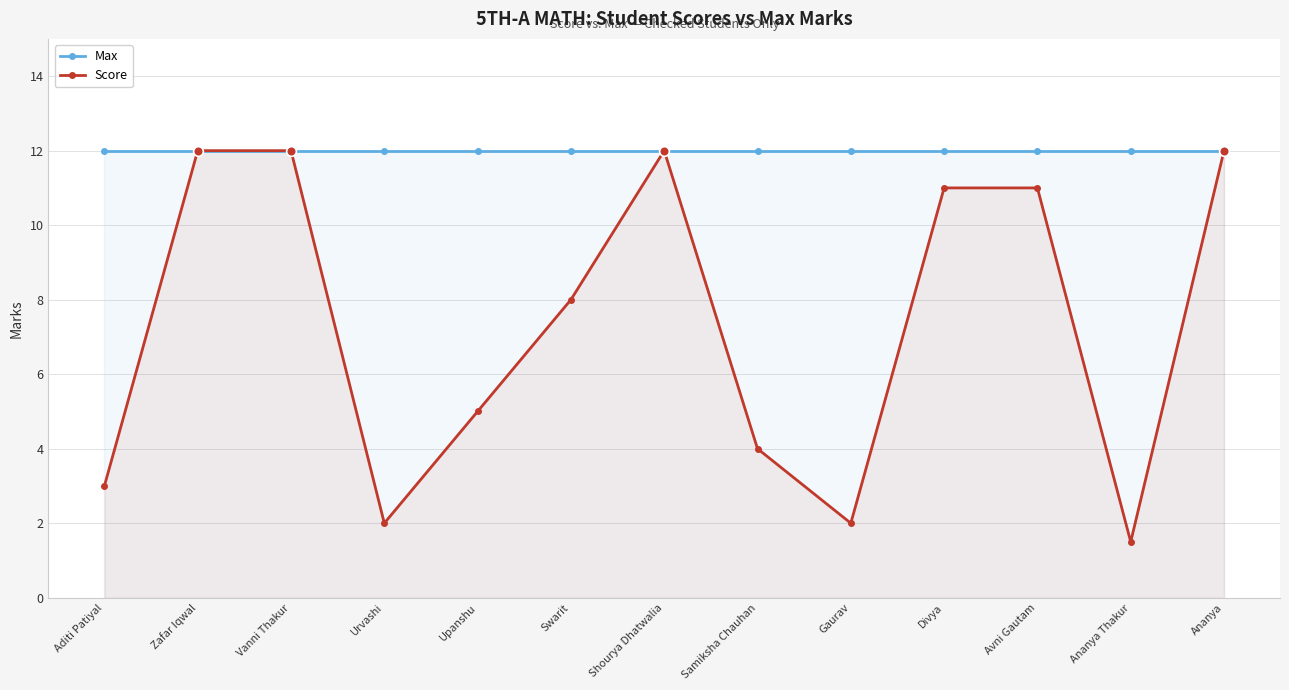

What is the label of the 3rd point from the right?

Avni Gautam